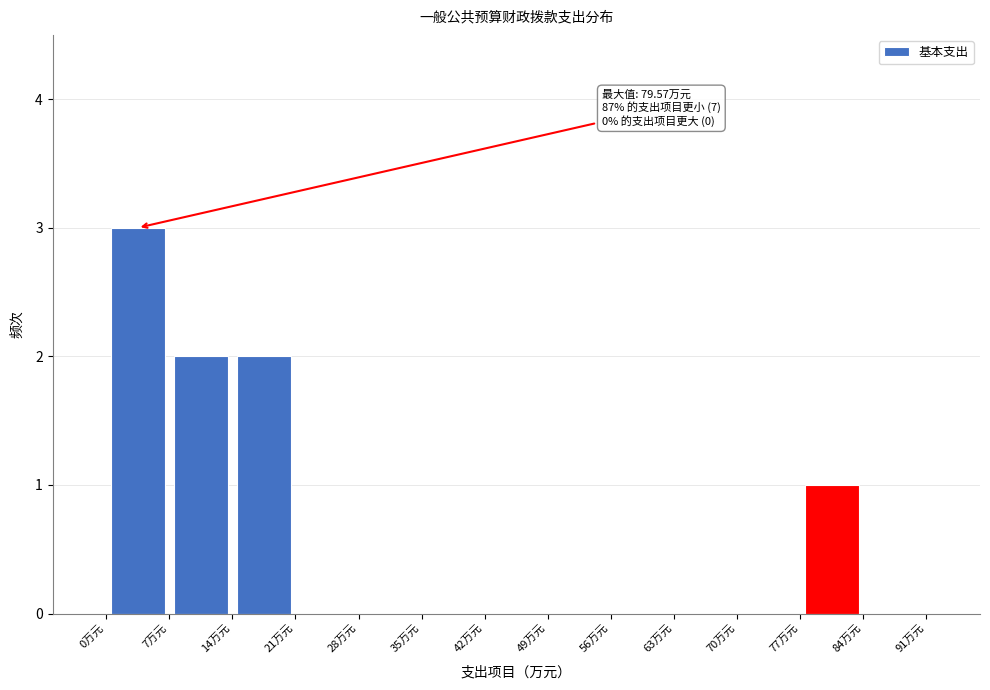

Over which range of the x-axis is the bar tallest?

0 to 7